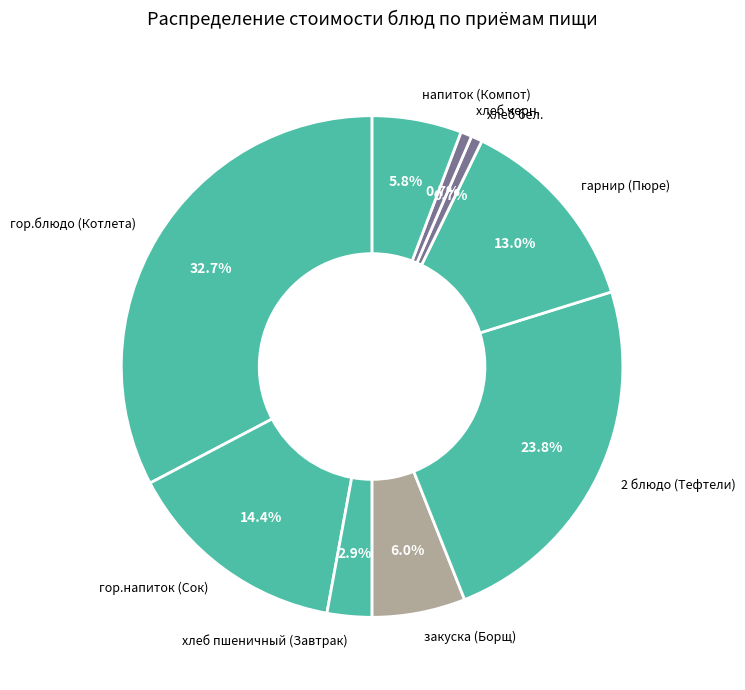

To the nearest percent, what portion does закуска (Борщ) represent?

6%